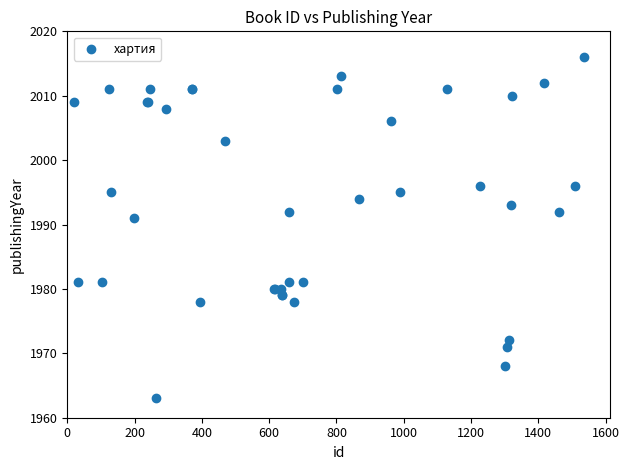

What Y value in the scatter plot is closest to 1989?

1991